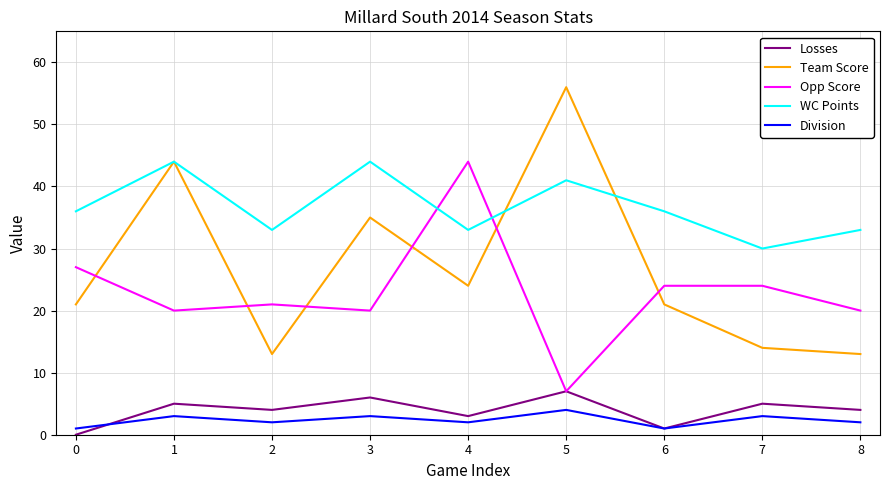

What is the sum of all Losses values?

35